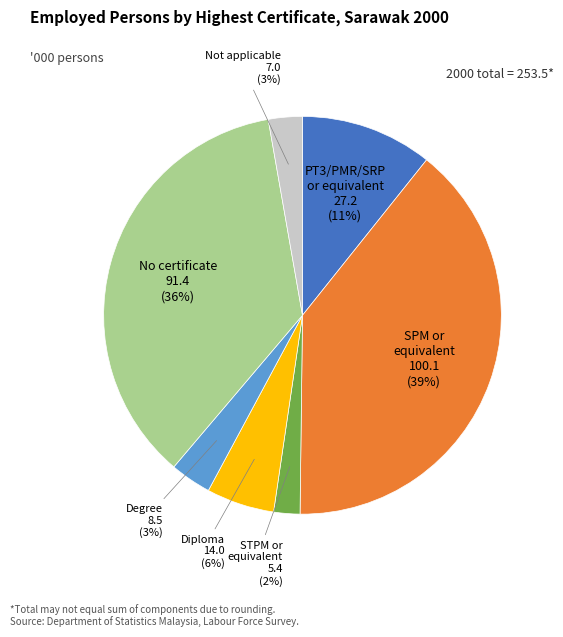

To the nearest percent, what is the average slice percentage?

14%